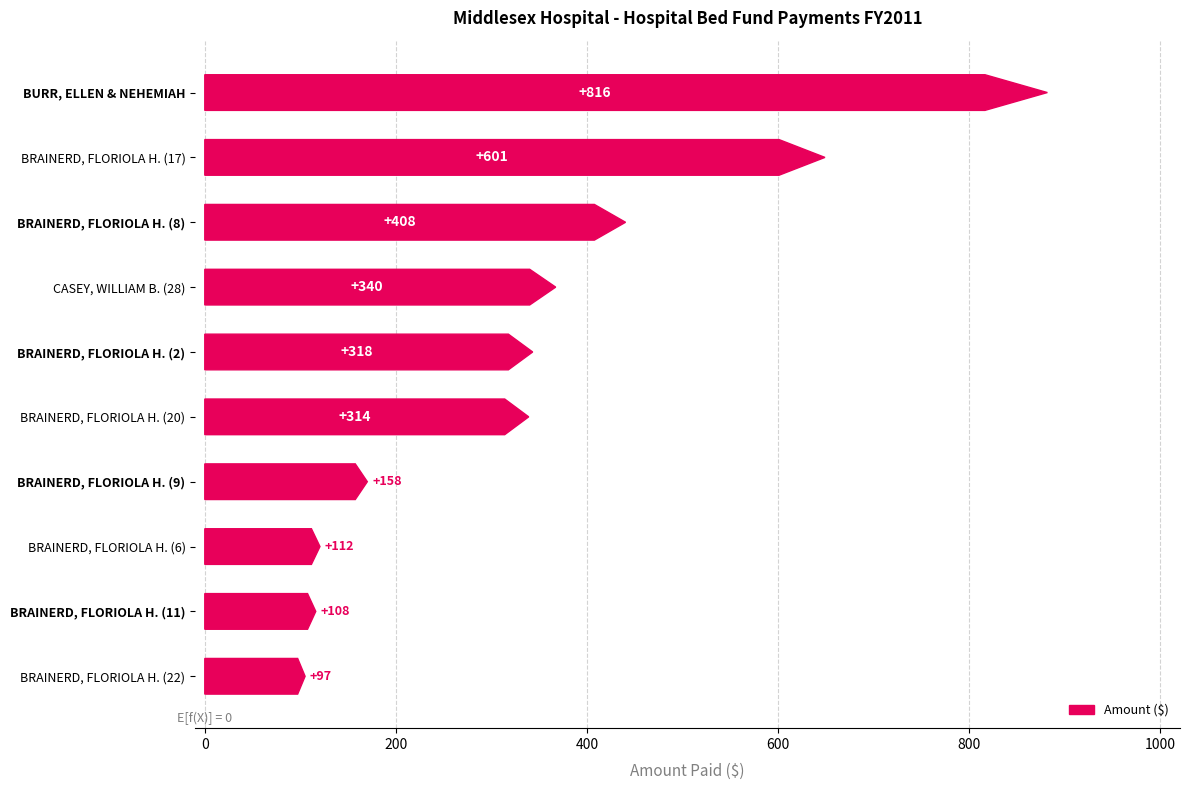

Count the number of categories in the chart.

10